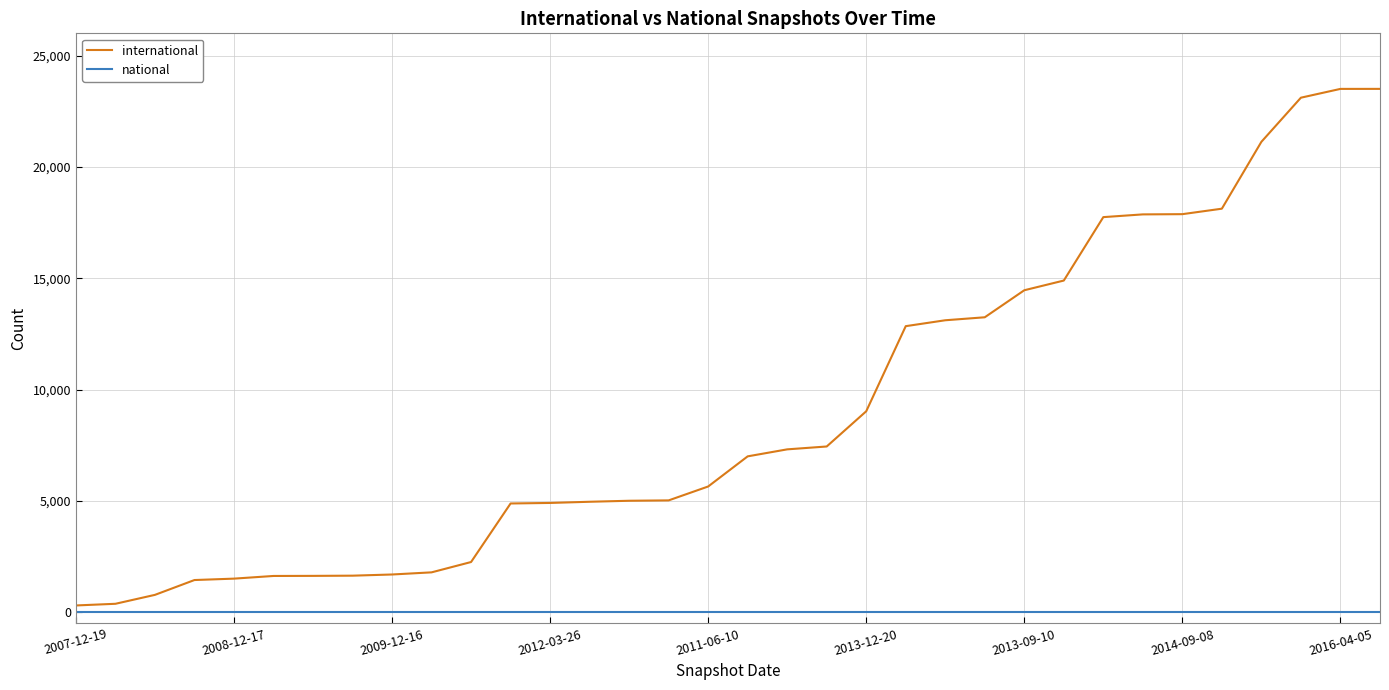

Which series has the widest spread of values?

international